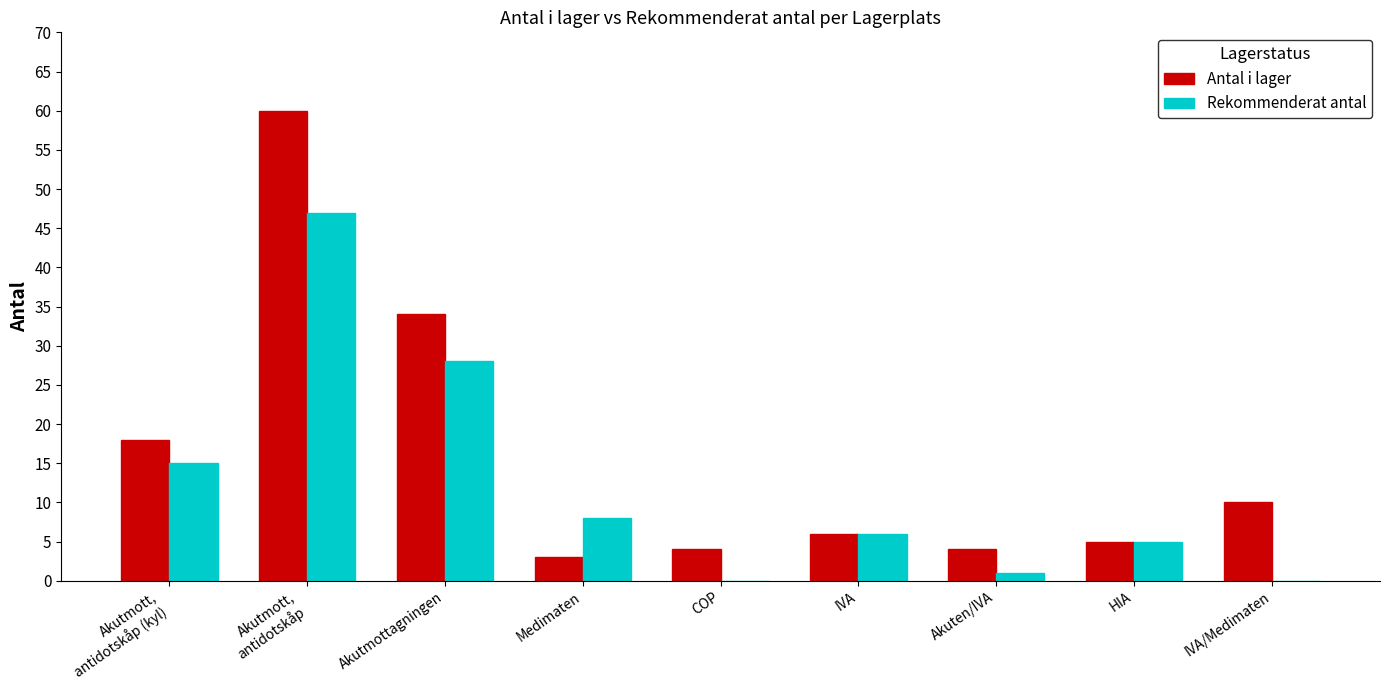

How many groups of bars are there?

9